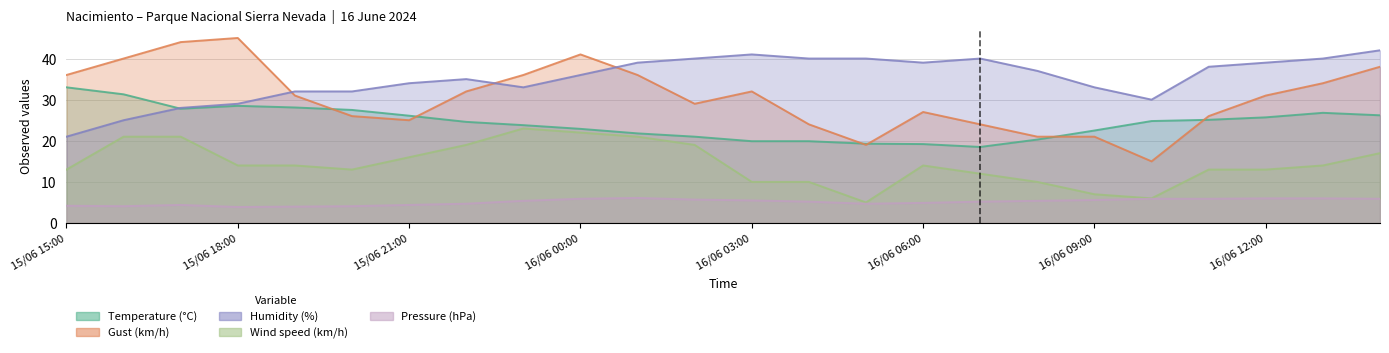

What is the difference between the Humidity (%) values at 15/06 17:00 and 16/06 10:00?

2.0